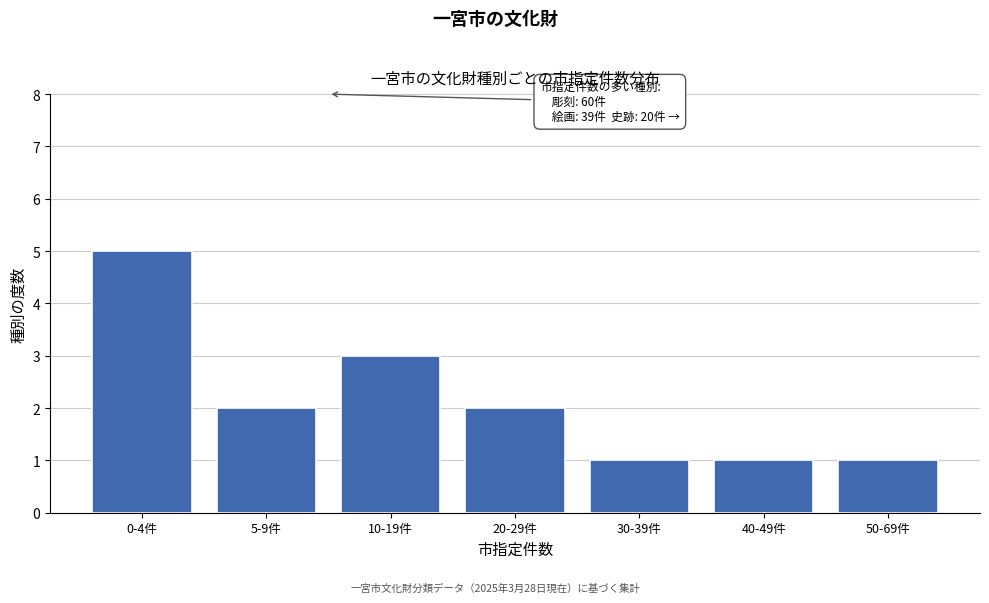

Reading left to right, list all the values displayed in this chart.

5	2	3	2	1	1	1